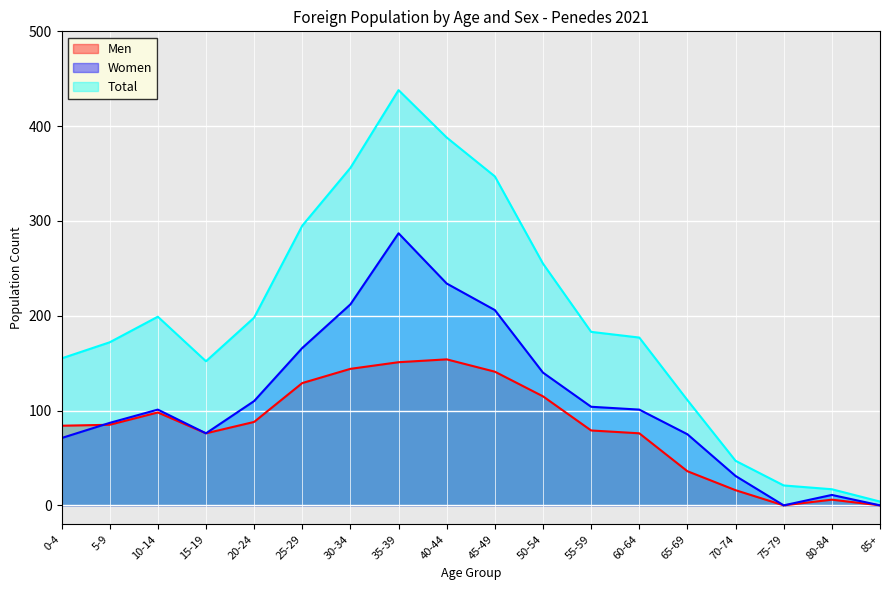

What is the difference between the highest and lowest values at 10-14?

101